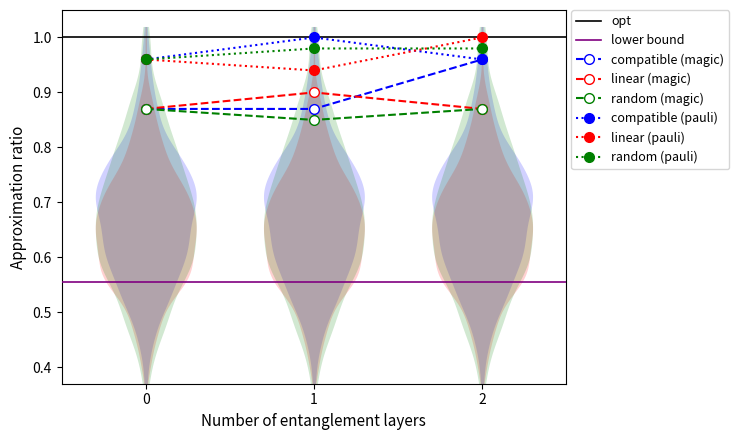

How many lines are shown in the chart?

6